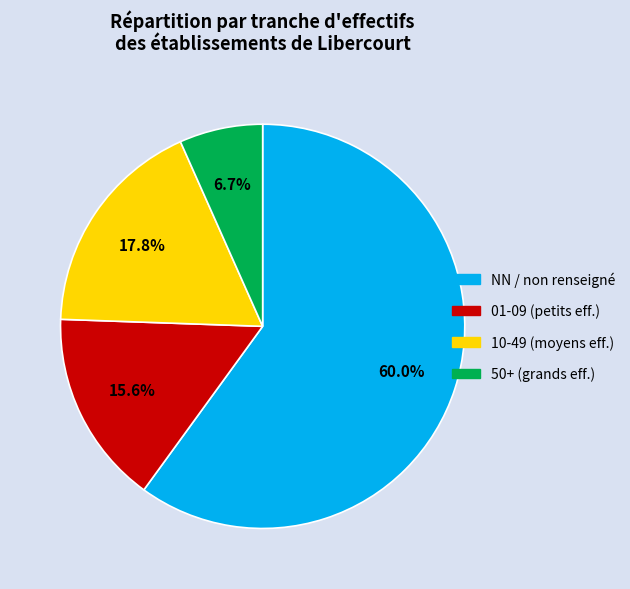

Does any single category account for the majority?

Yes